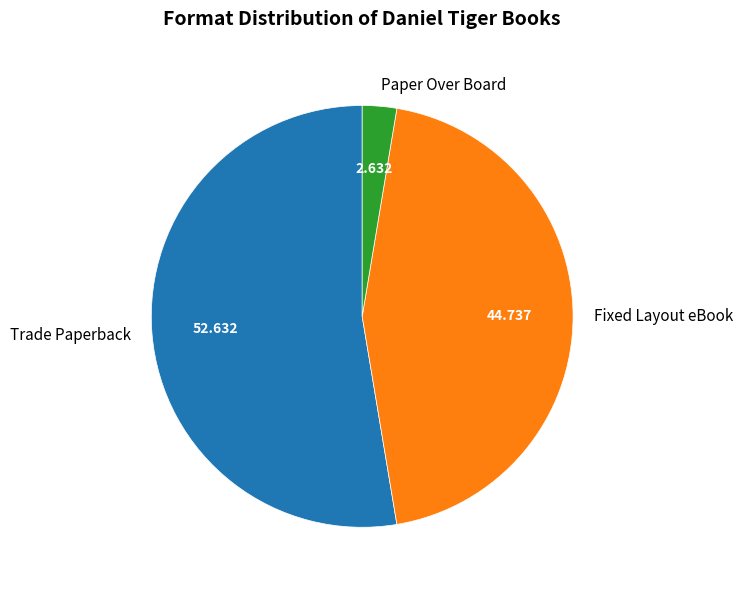

What is the majority slice?

Trade Paperback